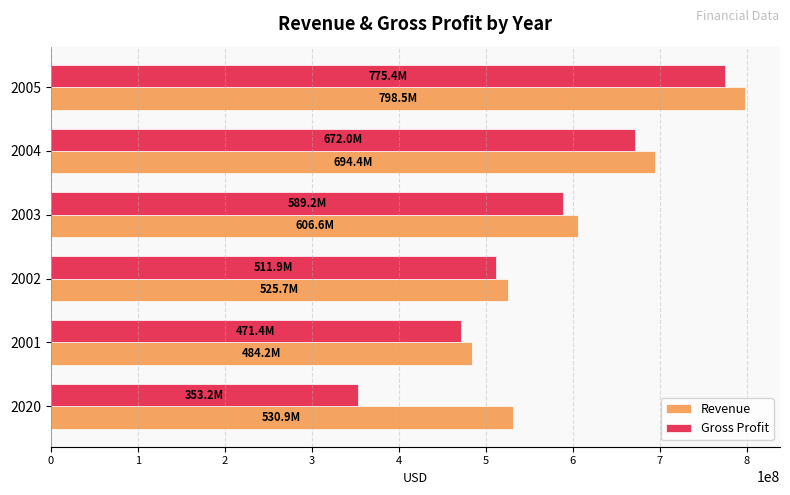

What is the difference between the second highest and minimum values in the Revenue series?

210200000